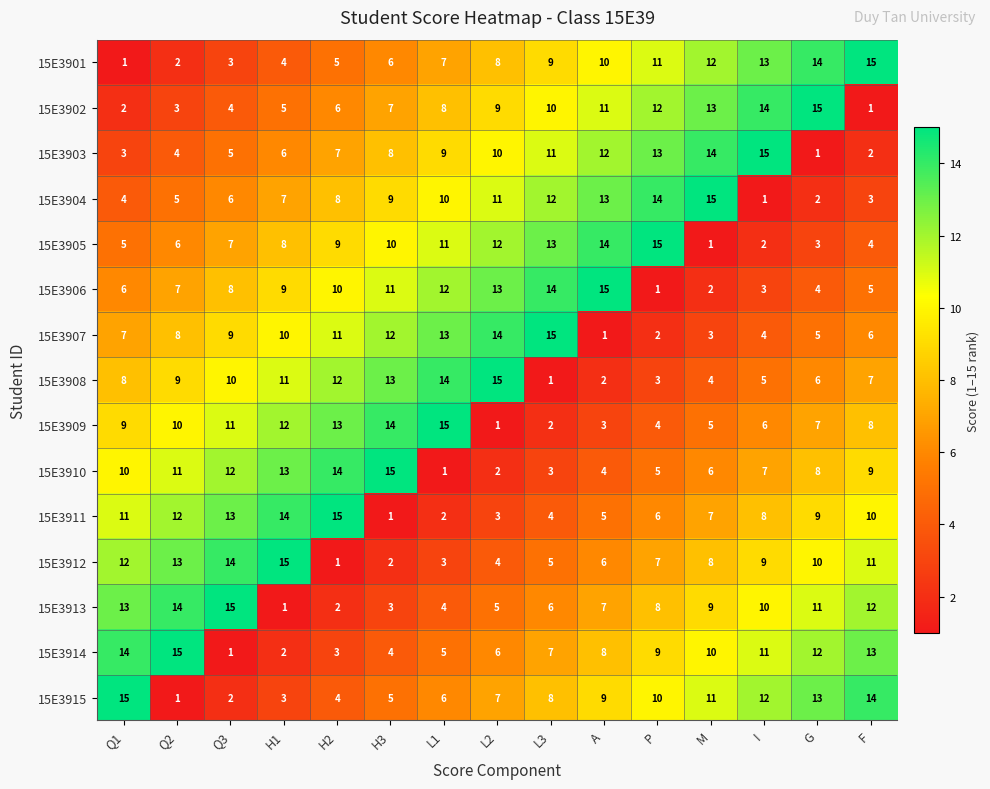

What is the difference between the maximum and minimum values in the 15E3915 series?

14